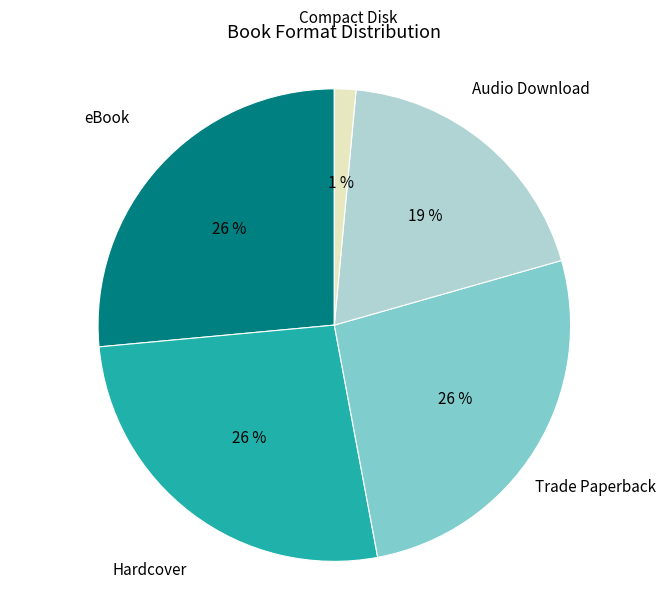

Is there any slice that represents more than half of the pie?

No